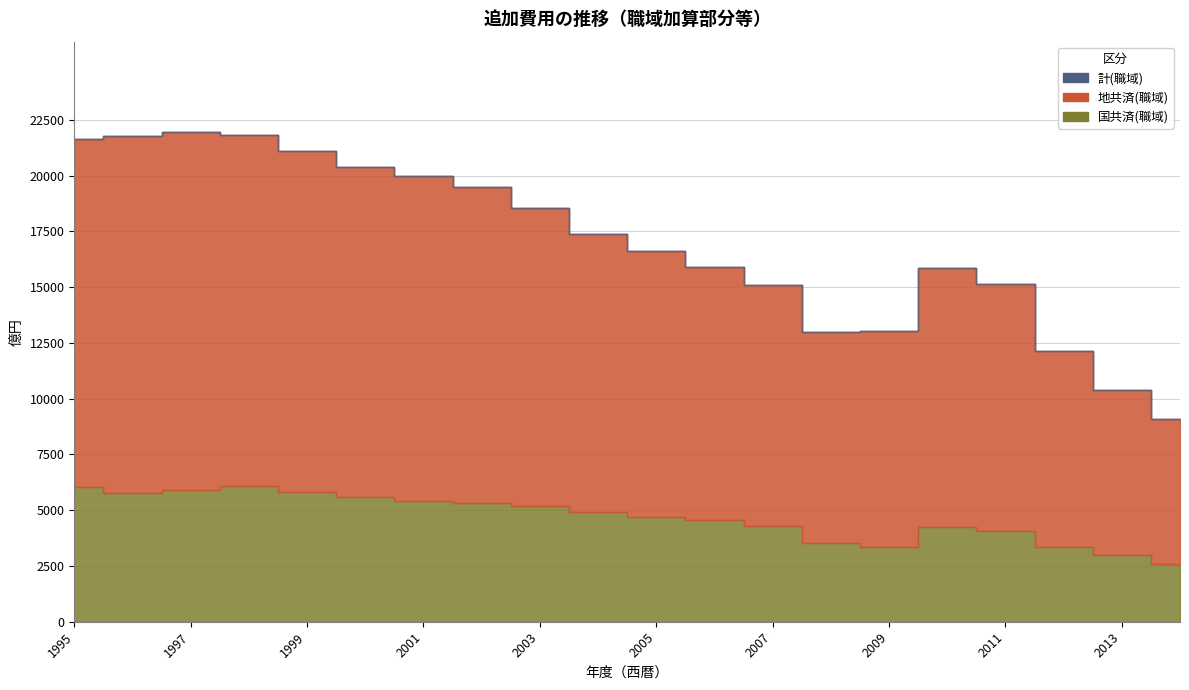

The value of 地共済(職域) at 2007 is 10794. True or false?

True